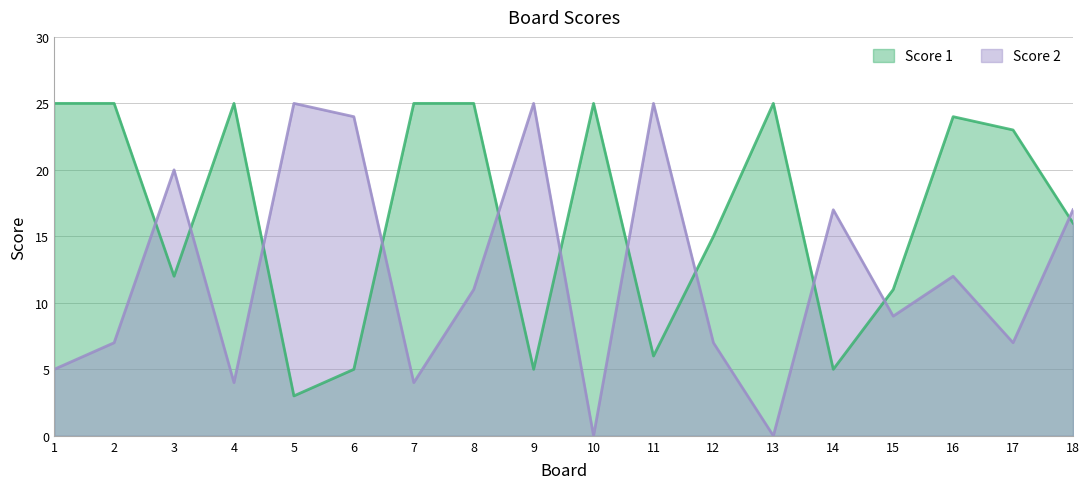

Which series has the largest total across all categories?

Score 1